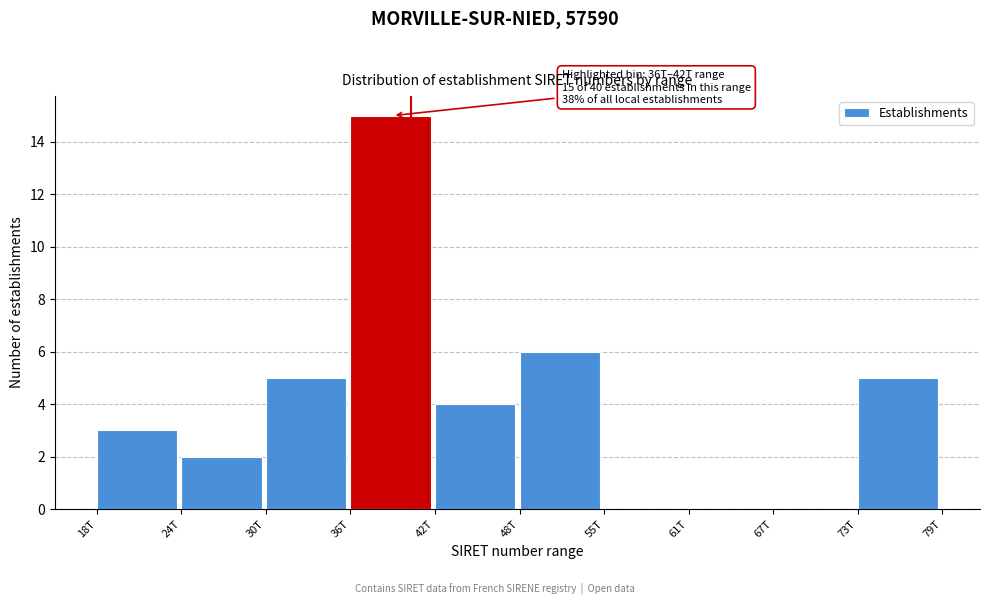

Reading left to right, what are all the values shown in this chart?

18T=3	24T=2	30T=5	36T=15	42T=4	48T=6	55T=0	61T=0	67T=0	73T=5